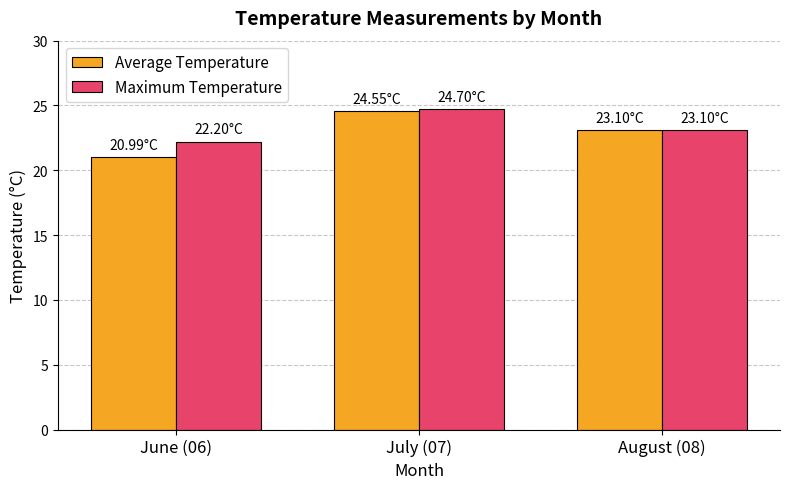

What are all the series names shown in the legend?

Average Temperature, Maximum Temperature